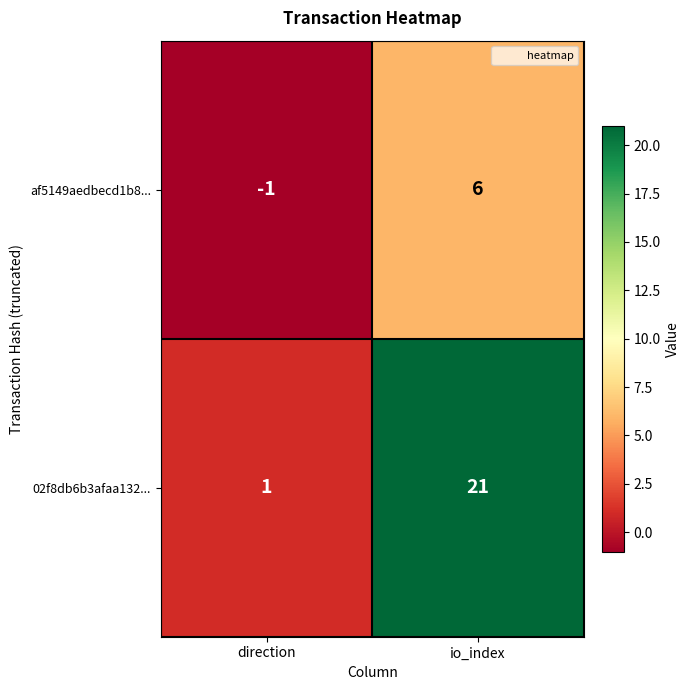

What is the maximum value shown in the chart?

21